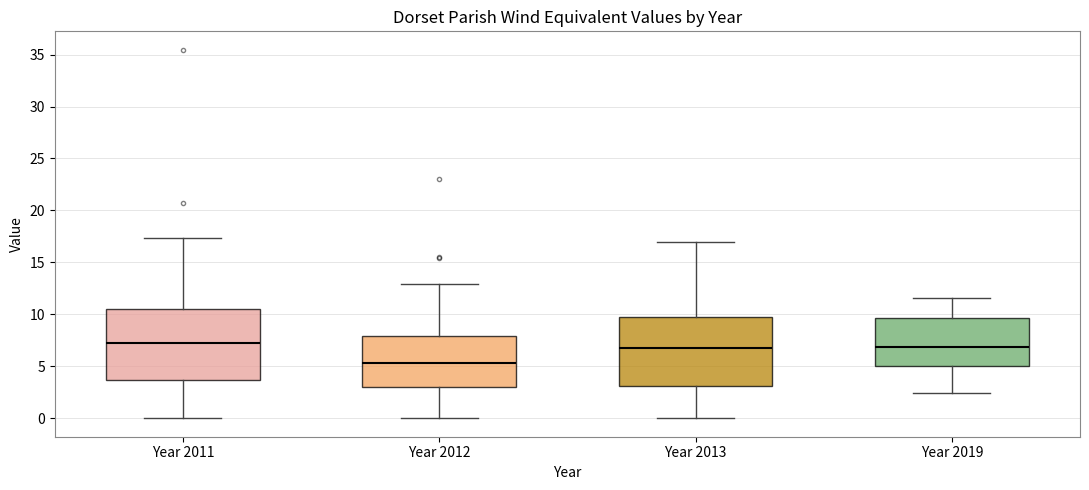

Reading left to right, transcribe this box plot: for each box, give where its median line is, the range the box spans, and where its two whiskers end, as read against the y-axis. The values are not printed on the chart, so give them approximately, as read against the axis.

Year 2011: median 7.0, box 3.5 to 10.5, whiskers 0.0 to 17.5
Year 2012: median 5.5, box 3.0 to 8.0, whiskers 0.0 to 13.0
Year 2013: median 6.5, box 3.0 to 10.0, whiskers 0.0 to 17.0
Year 2019: median 7.0, box 5.0 to 9.5, whiskers 2.5 to 11.5